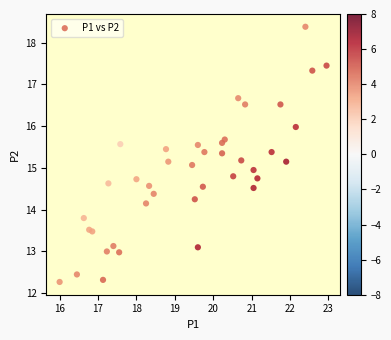

What is the range of Y values (max minus min)?

6.1